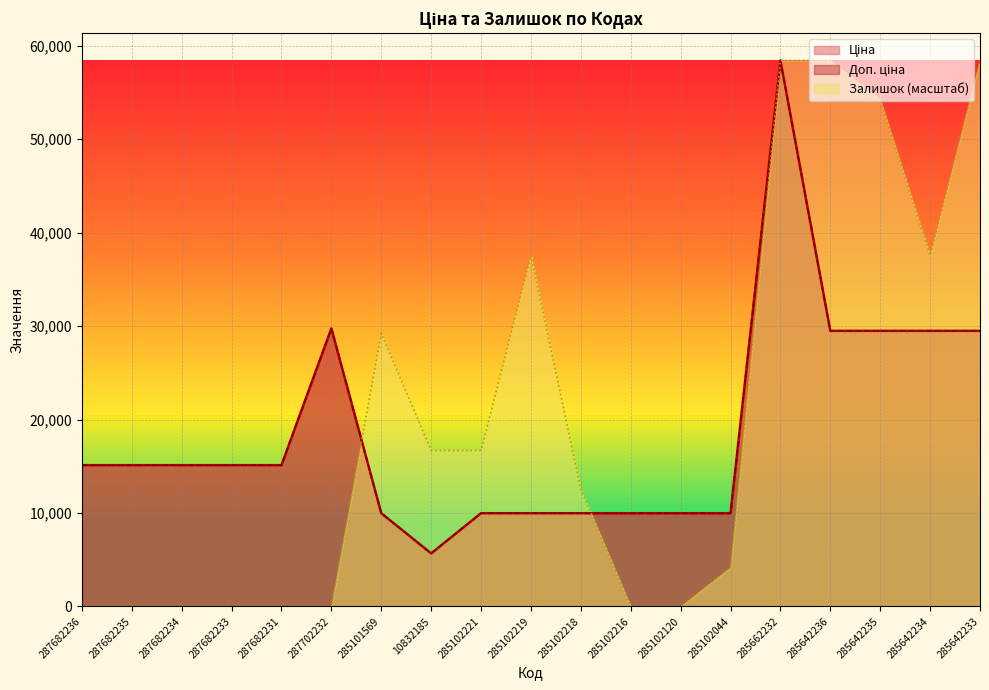

Where is the first local minimum for Ціна?

10832185